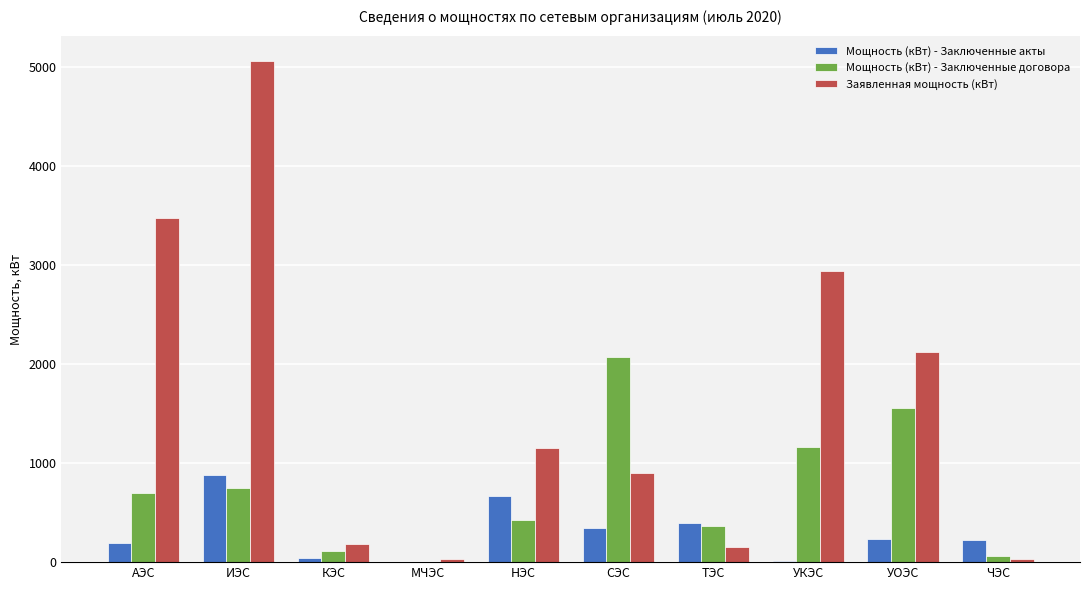

At which label does Заявленная мощность (кВт) first exceed 1156?

АЭС